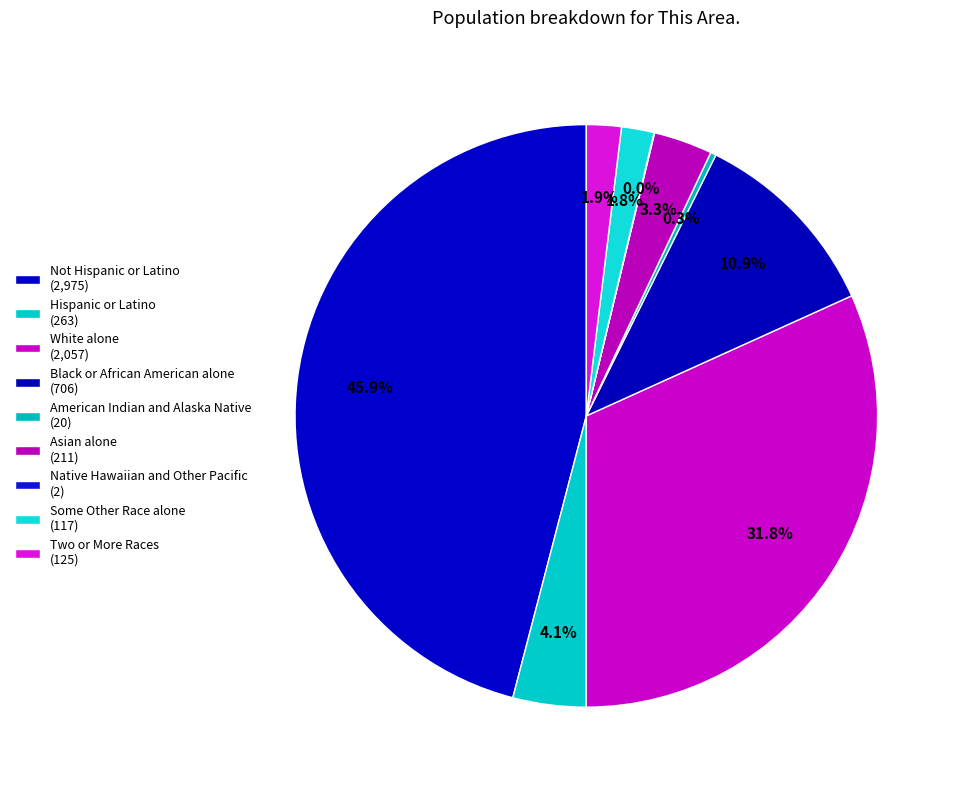

Is Asian alone the majority of the pie?

No